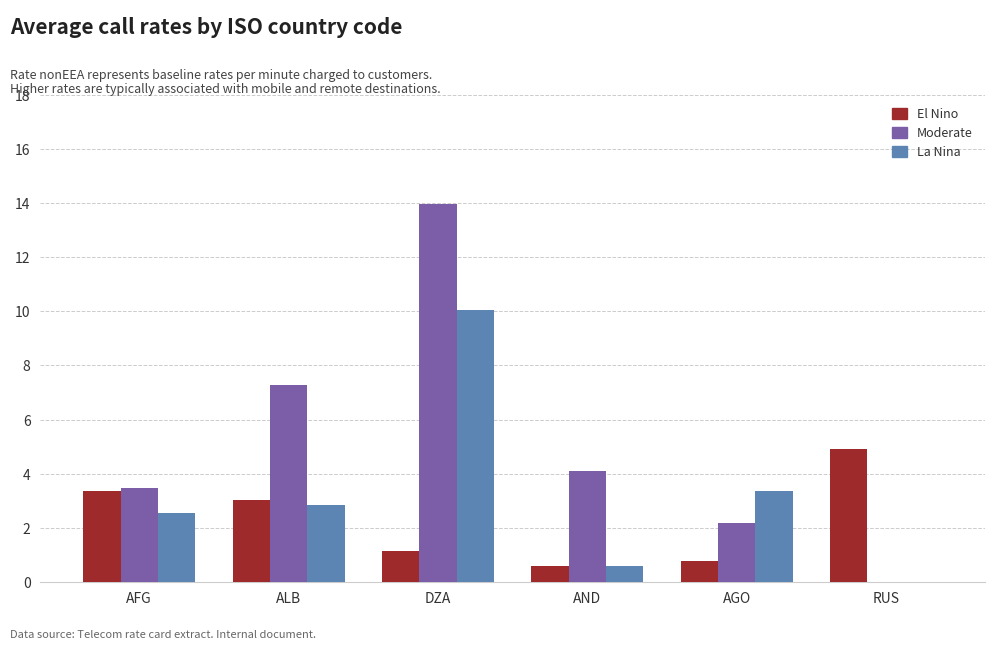

Which series has the largest total across all categories?

Moderate